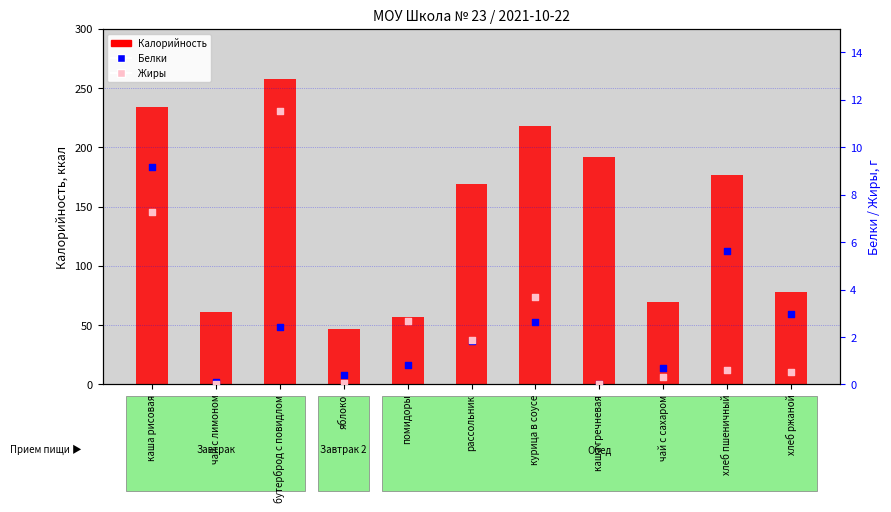

Which series has the largest Y range (max minus min)?

Калорийность